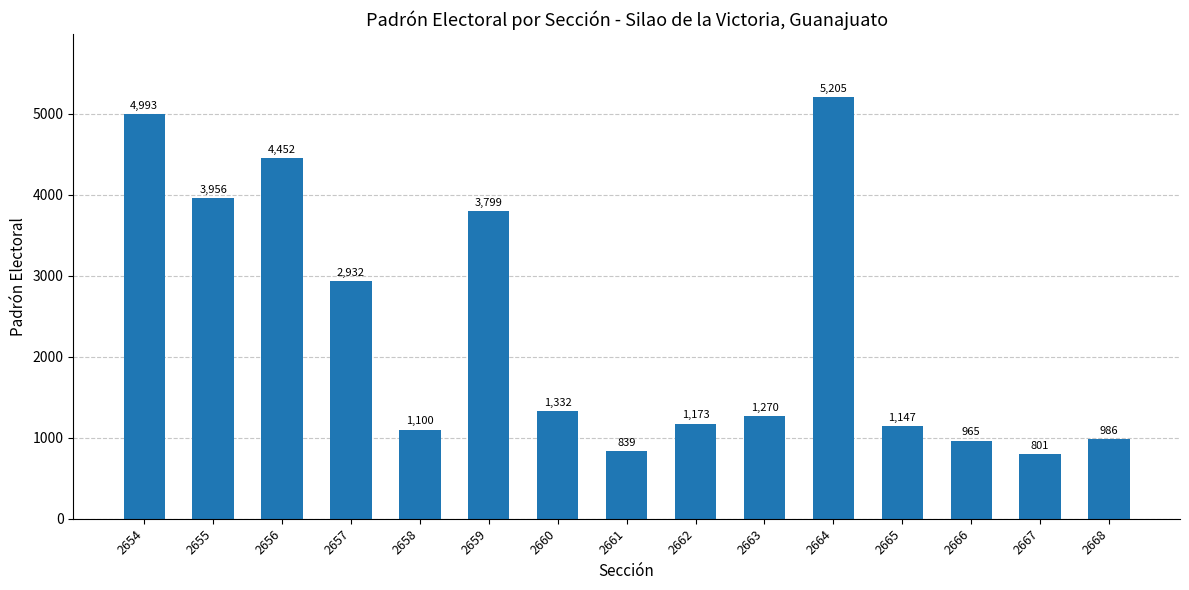

The value at 2654 is 8375. True or false?

False